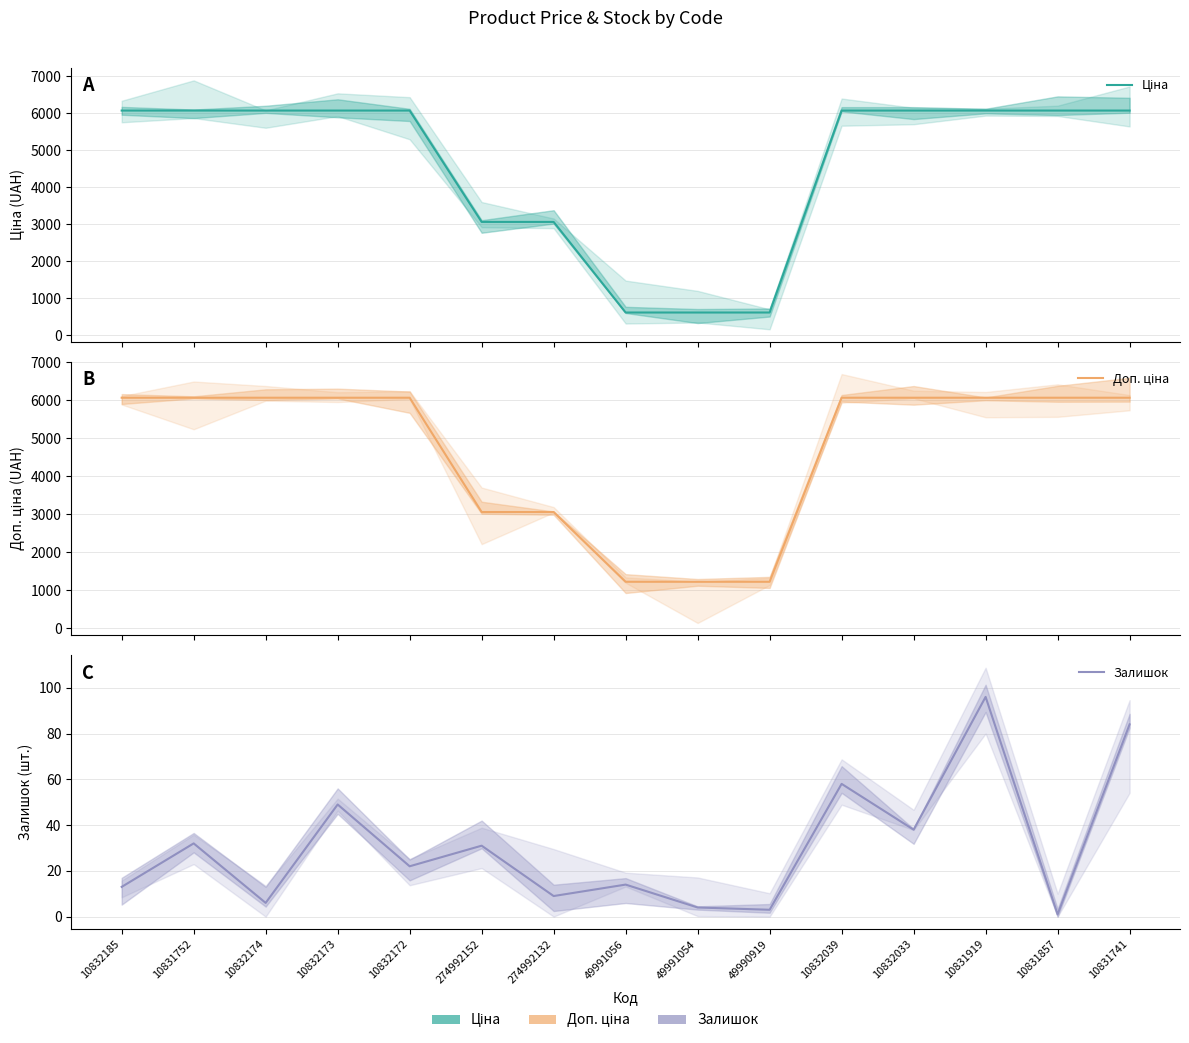

Which series has the widest spread of values?

Ціна